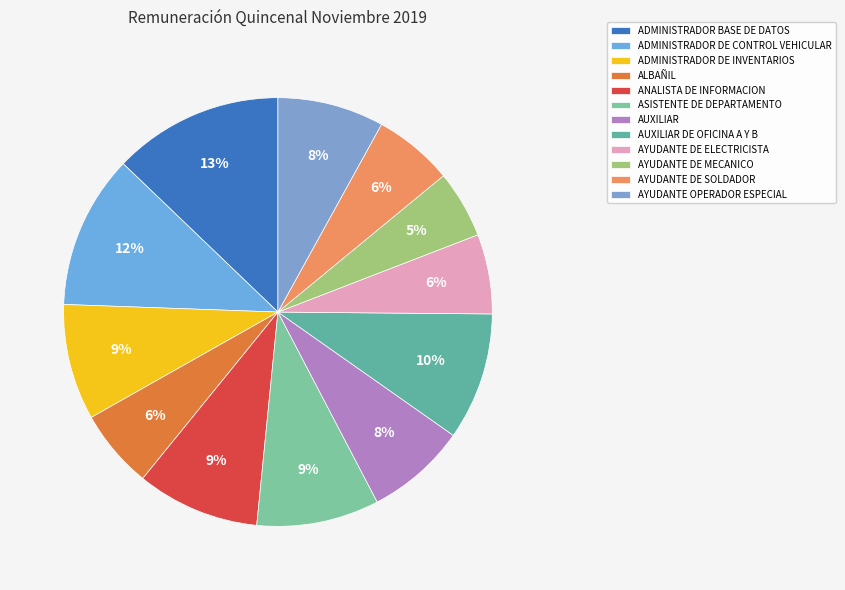

How many slices are in this pie chart?

12